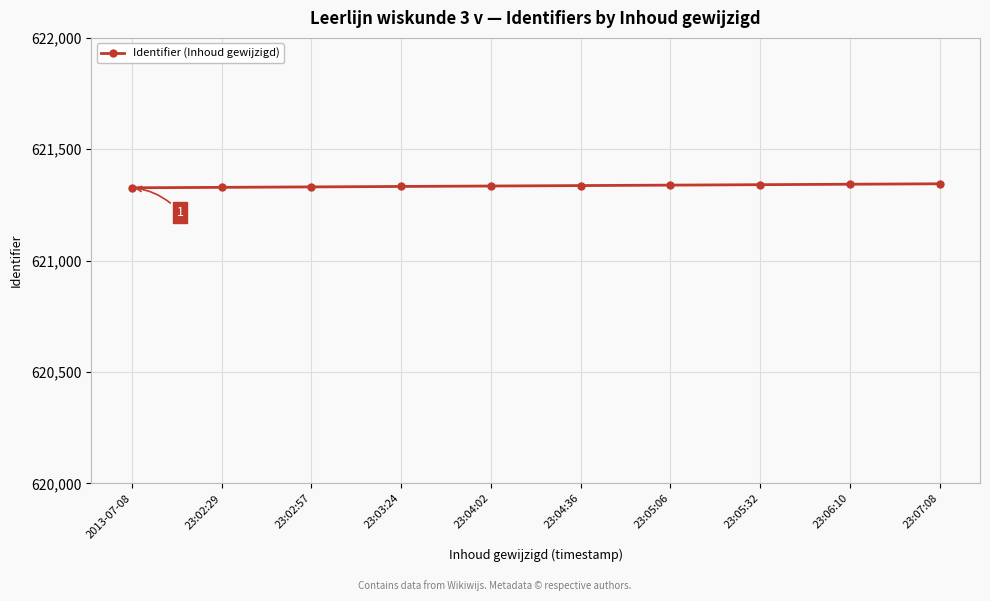

What is the label of the 2nd point from the left?

23:02:29